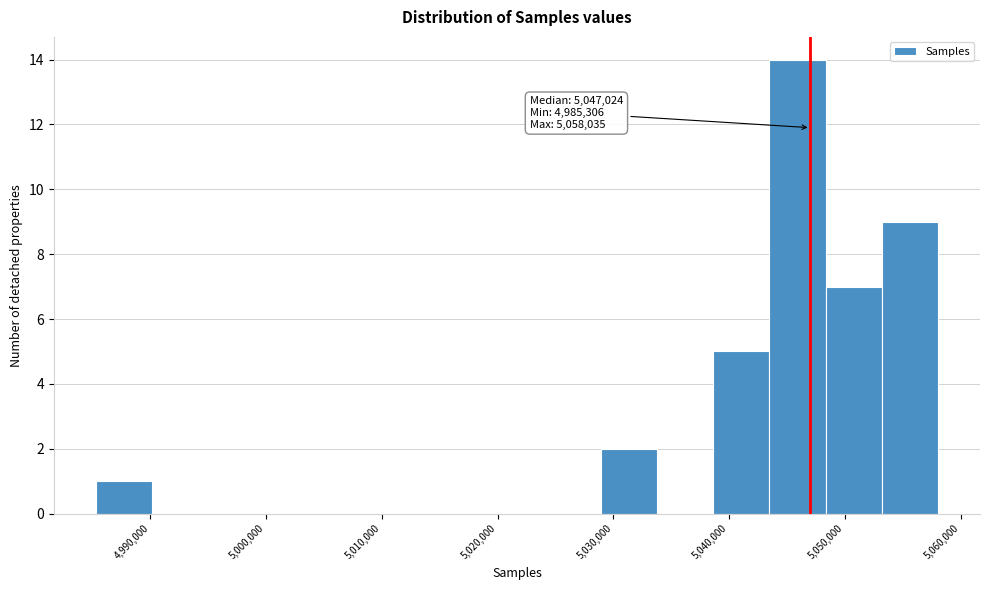

Over which range of the x-axis is the bar tallest?

5043000 to 5048000